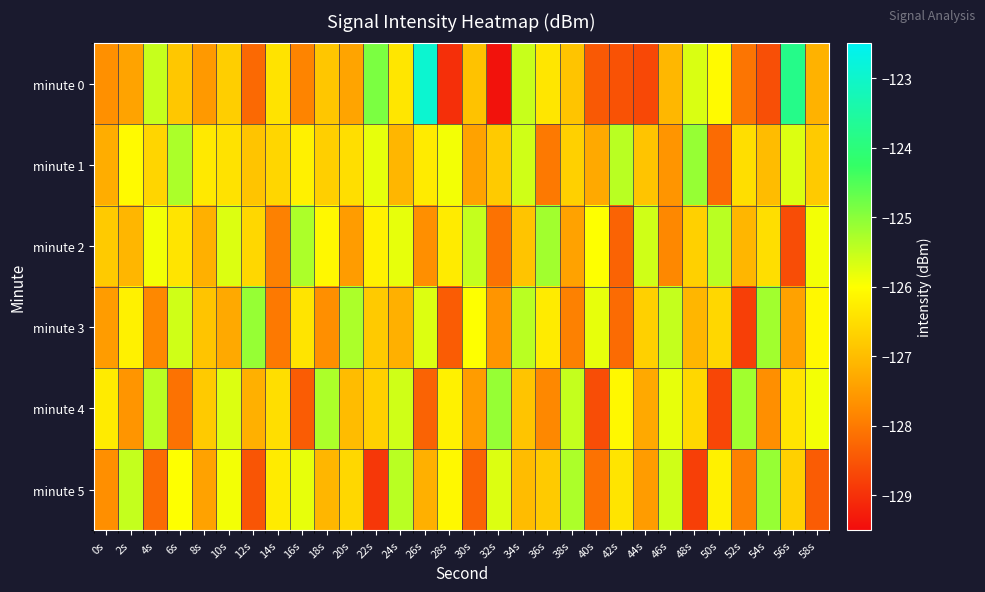

What is the minimum value shown in the chart?

-129.4